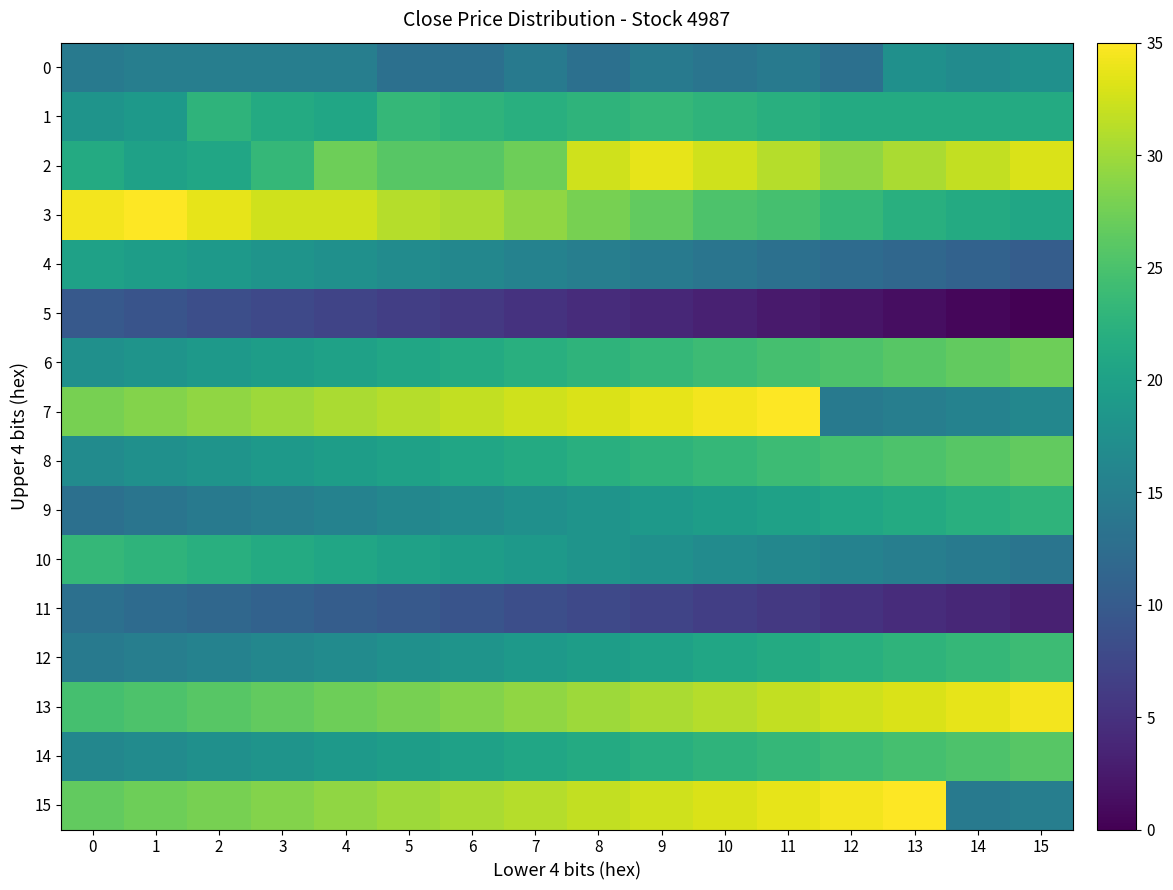

Reading left to right, what are all the values shown in this chart?

0: 0=14.3	1=14.9	2=14.9	3=14.9	4=14.9	5=12.9	6=12.9	7=14.3	8=12.9	9=14.3	10=13.6	11=14.3	12=12.9	13=17.5	14=16.9	15=17.5
1: 0=18.1	1=18.8	2=22.7	3=21.4	4=20.7	5=23.4	6=22.7	7=22.1	8=22.7	9=23.4	10=22.7	11=22.1	12=21.4	13=21.4	14=21.4	15=21.4
2: 0=21.4	1=20.1	2=20.7	3=23.4	4=27.2	5=25.9	6=25.9	7=27.2	8=32.4	9=33.7	10=32.4	11=31.1	12=29.2	13=30.5	14=31.8	15=33.1
3: 0=34.4	1=35.0	2=33.7	3=32.4	4=32.4	5=31.1	6=30.5	7=29.2	8=27.9	9=26.6	10=25.3	11=24.6	12=23.4	13=22.1	14=21.4	15=20.7
4: 0=20.1	1=19.4	2=18.8	3=18.1	4=17.5	5=16.9	6=16.2	7=15.6	8=14.9	9=14.3	10=13.6	11=12.9	12=12.3	13=11.6	14=11.0	15=10.4
5: 0=9.7	1=9.1	2=8.4	3=7.8	4=7.1	5=6.4	6=5.8	7=5.1	8=4.5	9=3.9	10=3.2	11=2.6	12=1.9	13=1.3	14=0.6	15=0.0
6: 0=17.5	1=18.1	2=18.8	3=19.4	4=20.1	5=20.7	6=21.4	7=22.1	8=22.7	9=23.4	10=24.0	11=24.6	12=25.3	13=25.9	14=26.6	15=27.2
7: 0=27.9	1=28.6	2=29.2	3=29.9	4=30.5	5=31.1	6=31.8	7=32.4	8=33.1	9=33.7	10=34.4	11=35.0	12=14.3	13=14.9	14=15.6	15=16.2
8: 0=16.9	1=17.5	2=18.1	3=18.8	4=19.4	5=20.1	6=20.7	7=21.4	8=22.1	9=22.7	10=23.4	11=24.0	12=24.6	13=25.3	14=25.9	15=26.6
9: 0=12.9	1=13.6	2=14.3	3=14.9	4=15.6	5=16.2	6=16.9	7=17.5	8=18.1	9=18.8	10=19.4	11=20.1	12=20.7	13=21.4	14=22.1	15=22.7
10: 0=23.4	1=22.7	2=22.1	3=21.4	4=20.7	5=20.1	6=19.4	7=18.8	8=18.1	9=17.5	10=16.9	11=16.2	12=15.6	13=14.9	14=14.3	15=13.6
11: 0=12.9	1=12.3	2=11.6	3=11.0	4=10.4	5=9.7	6=9.1	7=8.4	8=7.8	9=7.1	10=6.4	11=5.8	12=5.1	13=4.5	14=3.9	15=3.2
12: 0=14.3	1=14.9	2=15.6	3=16.2	4=16.9	5=17.5	6=18.1	7=18.8	8=19.4	9=20.1	10=20.7	11=21.4	12=22.1	13=22.7	14=23.4	15=24.0
13: 0=24.6	1=25.3	2=25.9	3=26.6	4=27.2	5=27.9	6=28.6	7=29.2	8=29.9	9=30.5	10=31.1	11=31.8	12=32.4	13=33.1	14=33.7	15=34.4
14: 0=16.2	1=16.9	2=17.5	3=18.1	4=18.8	5=19.4	6=20.1	7=20.7	8=21.4	9=22.1	10=22.7	11=23.4	12=24.0	13=24.6	14=25.3	15=25.9
15: 0=26.6	1=27.2	2=27.9	3=28.6	4=29.2	5=29.9	6=30.5	7=31.1	8=31.8	9=32.4	10=33.1	11=33.7	12=34.4	13=35.0	14=14.3	15=14.9